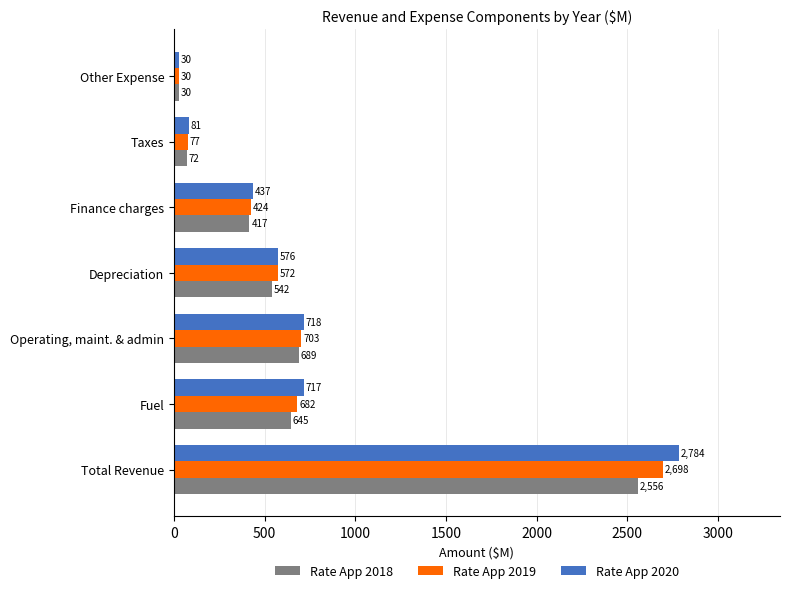

What is the difference between the maximum and minimum values in the Rate App 2020 series?

2754.4